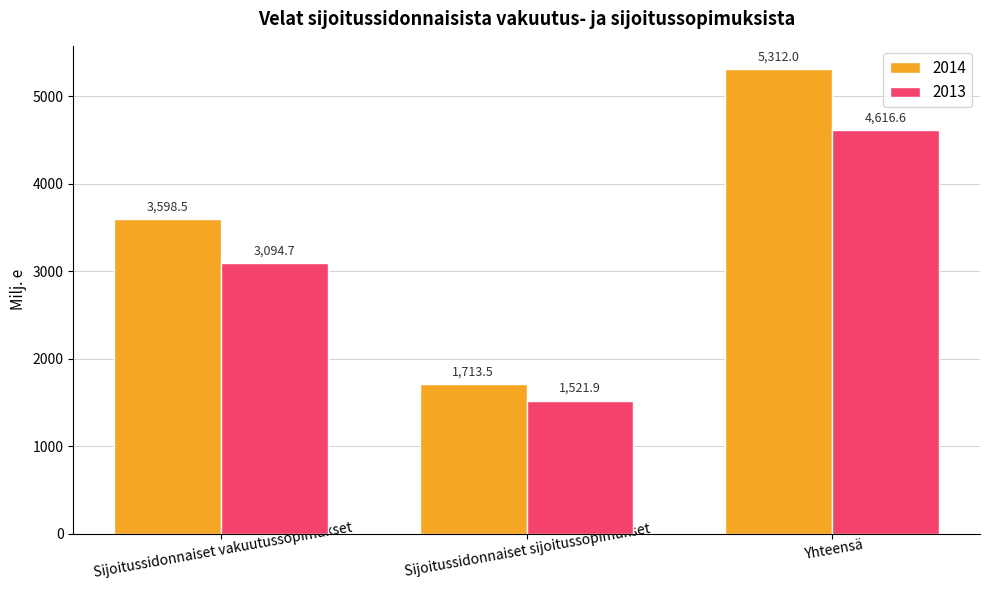

At how many categories does at least one series exceed 4072?

1